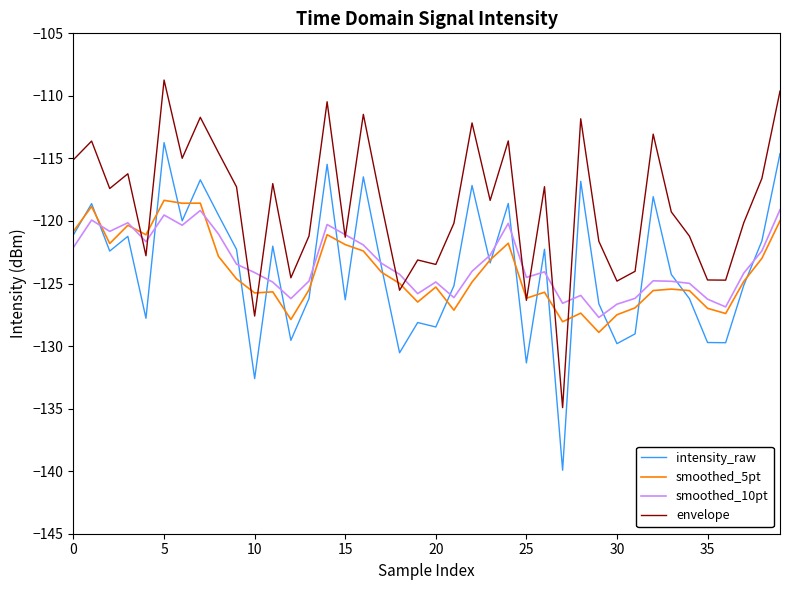

What is the average value of the envelope series?

-118.8